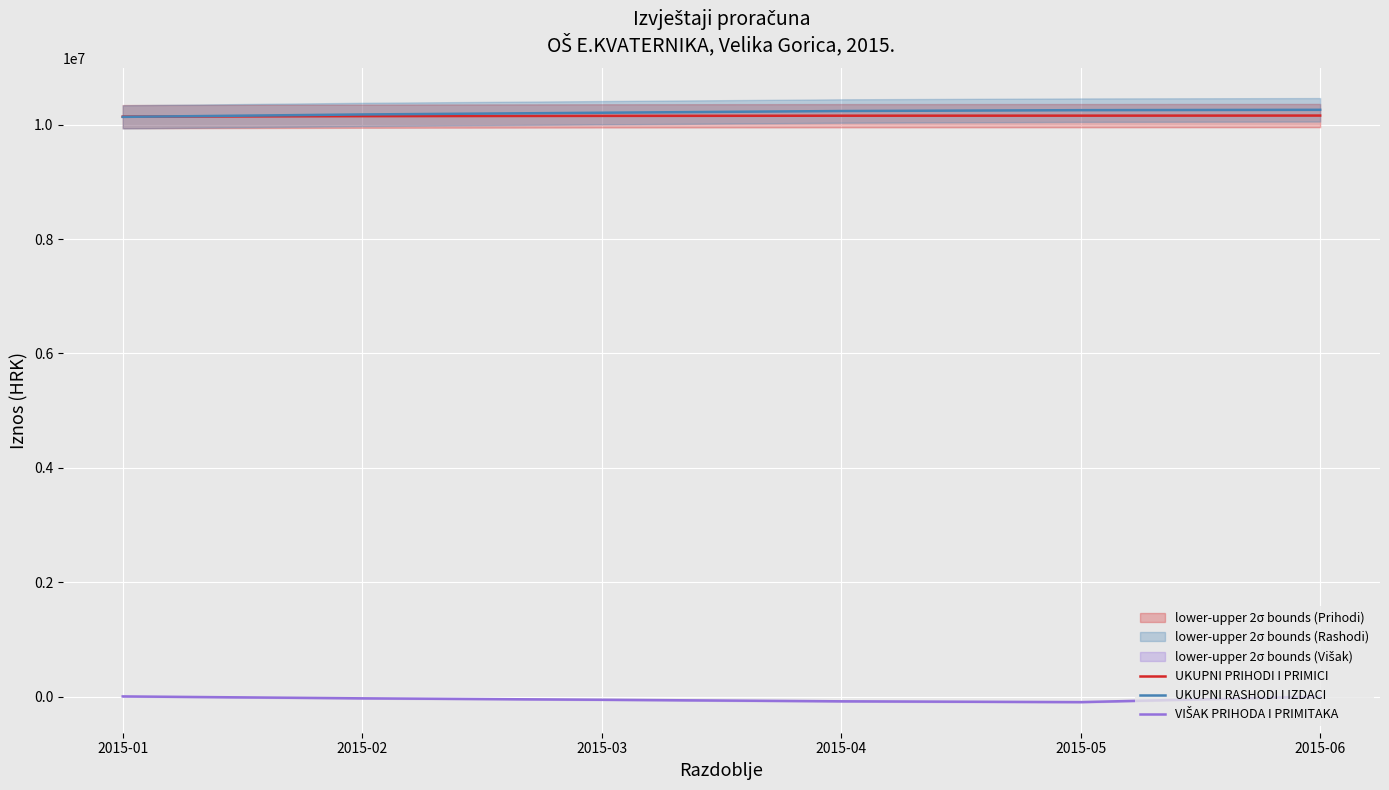

How many data points in UKUPNI RASHODI I IZDACI are less than 10240000?

3